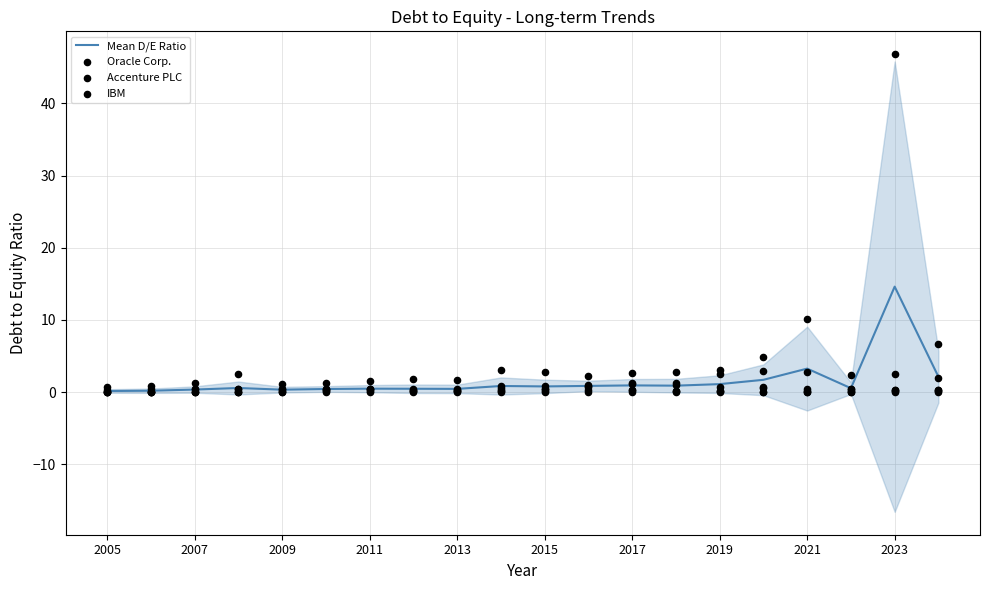

The Mean D/E Ratio series shows 0.5 at 2011. True or false?

True